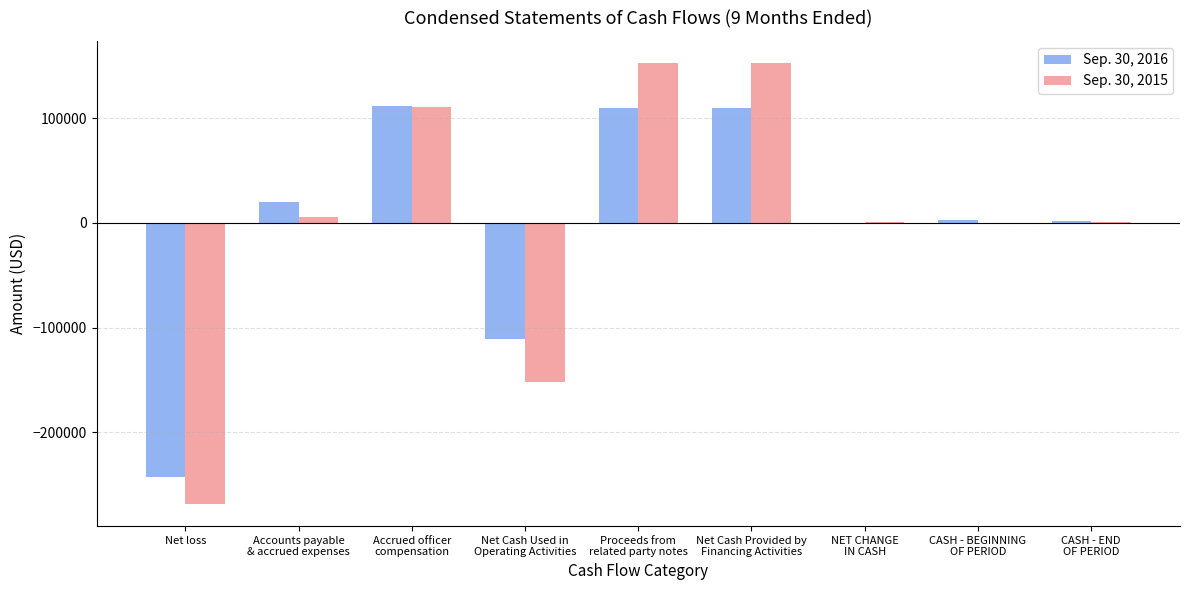

What is the greatest value displayed?

153000